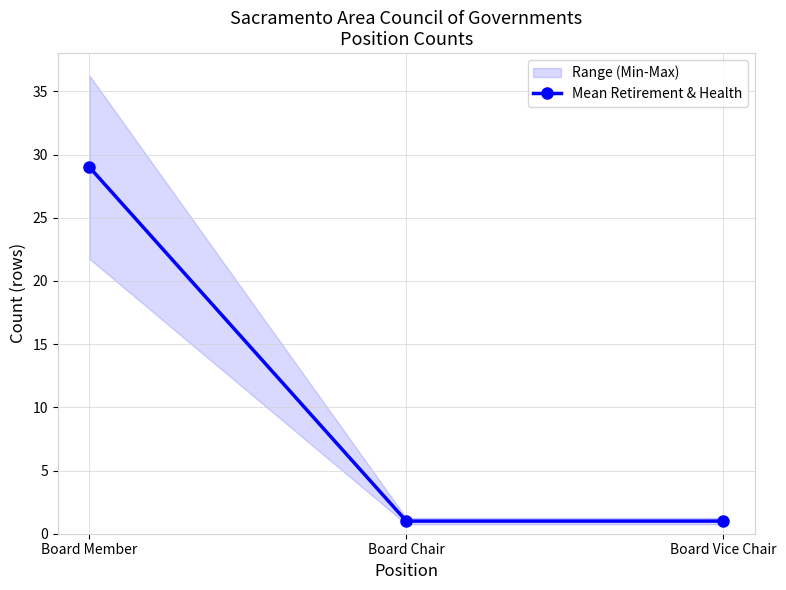

Rank the categories by value from highest to lowest.

Board Member, Board Chair, Board Vice Chair